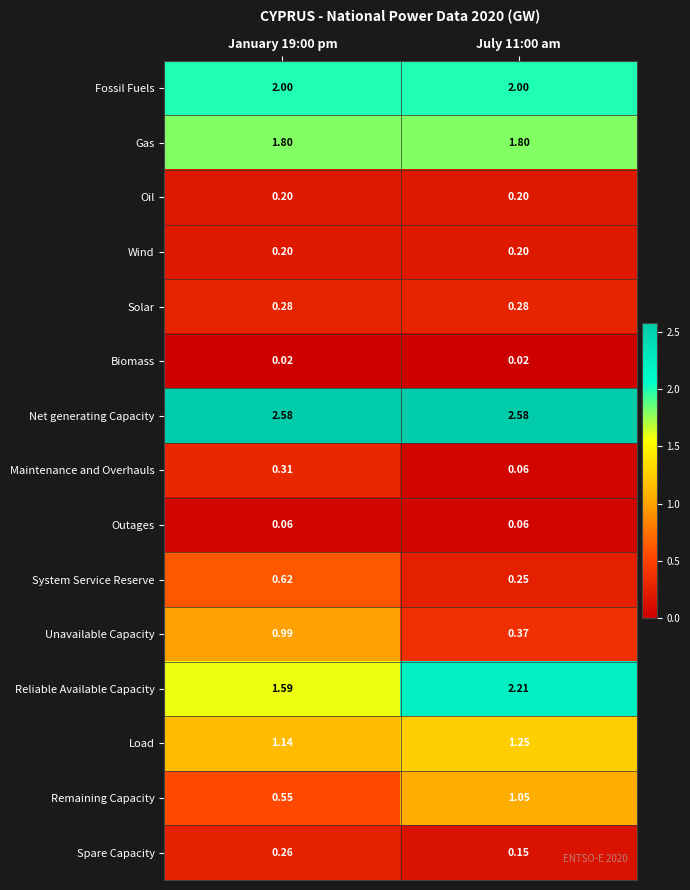

Which series has the largest total across all categories?

Net generating Capacity